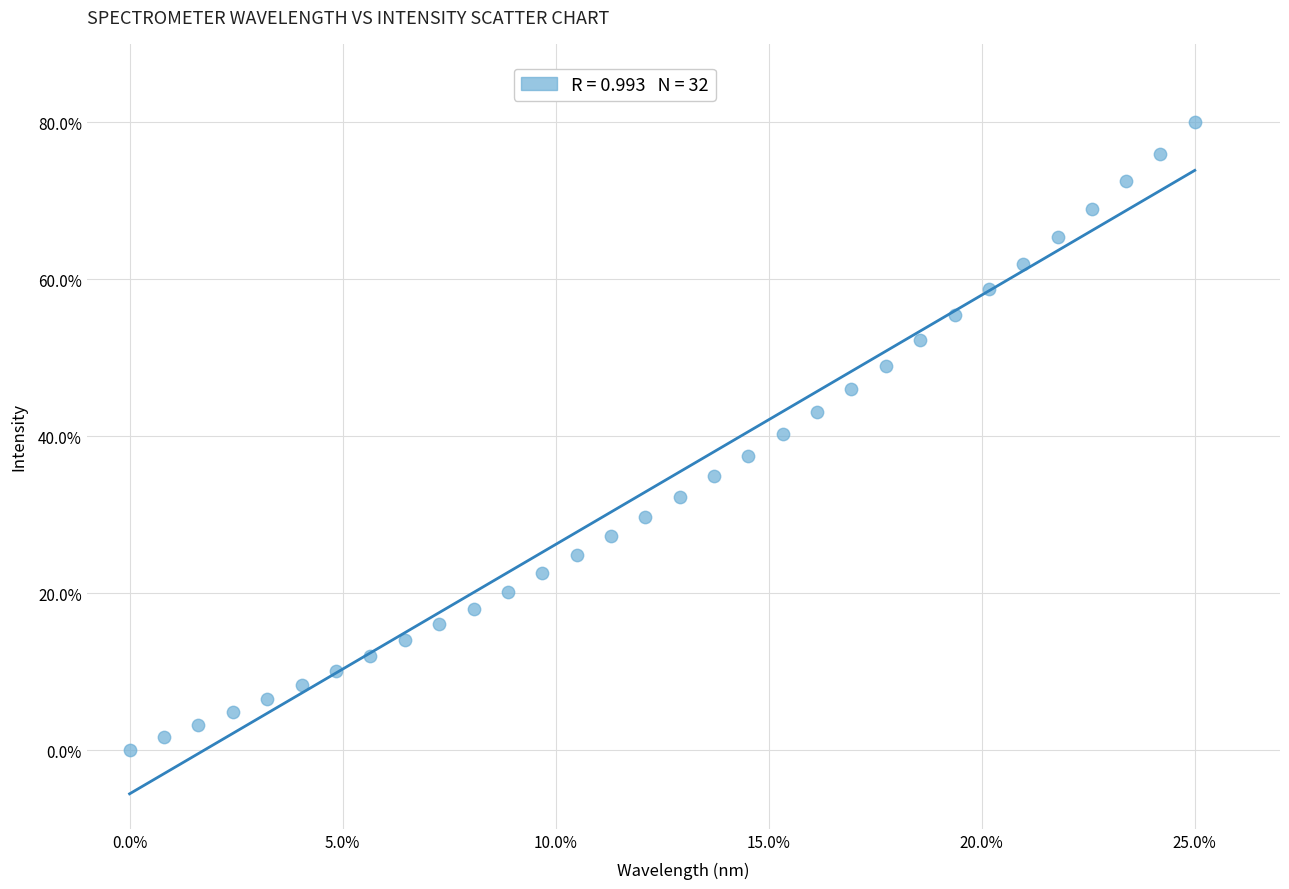

What is the range of Y values (max minus min)?

80.0